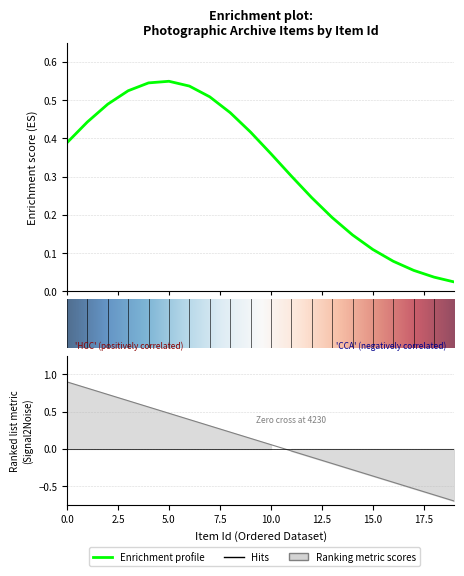

How many data points are above 0?

11